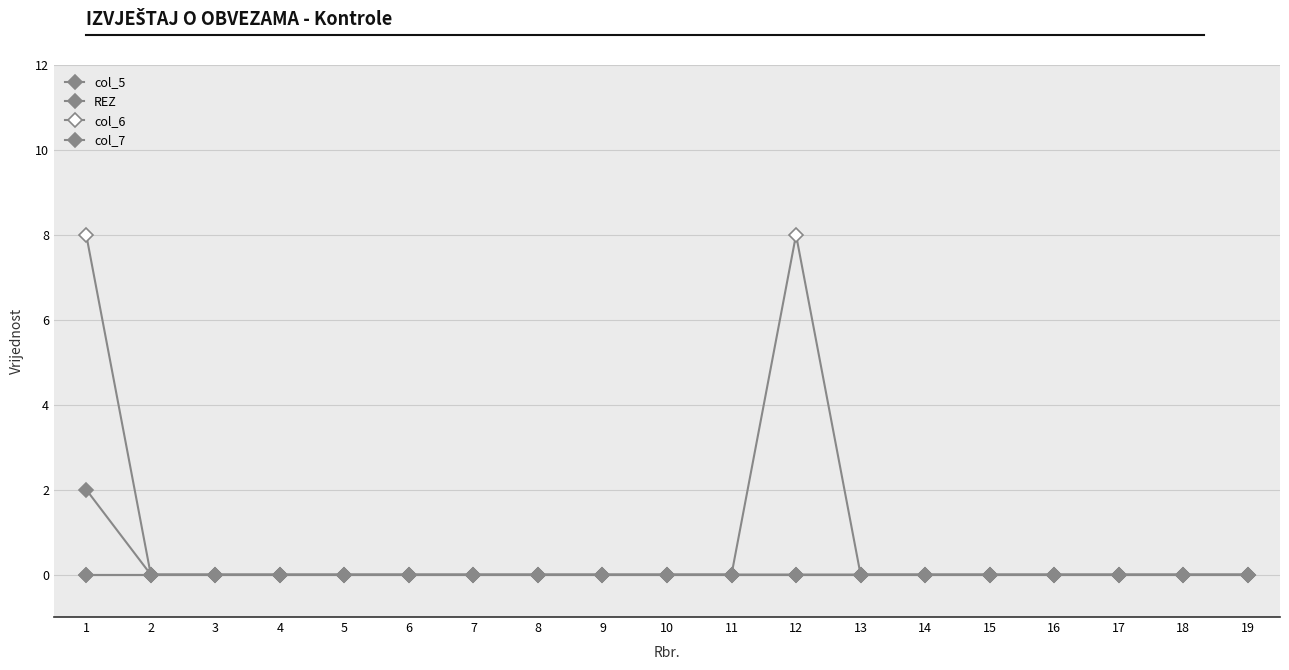

Reading left to right, transcribe all the data shown in this chart.

col_5: 1=0	2=0	3=0	4=0	5=0	6=0	7=0	8=0	9=0	10=0	11=0	12=0	13=0	14=0	15=0	16=0	17=0	18=0	19=0
REZ: 1=0	2=0	3=0	4=0	5=0	6=0	7=0	8=0	9=0	10=0	11=0	12=0	13=0	14=0	15=0	16=0	17=0	18=0	19=0
col_6: 1=8	2=0	3=0	4=0	5=0	6=0	7=0	8=0	9=0	10=0	11=0	12=8	13=0	14=0	15=0	16=0	17=0	18=0	19=0
col_7: 1=2	2=0	3=0	4=0	5=0	6=0	7=0	8=0	9=0	10=0	11=0	12=0	13=0	14=0	15=0	16=0	17=0	18=0	19=0